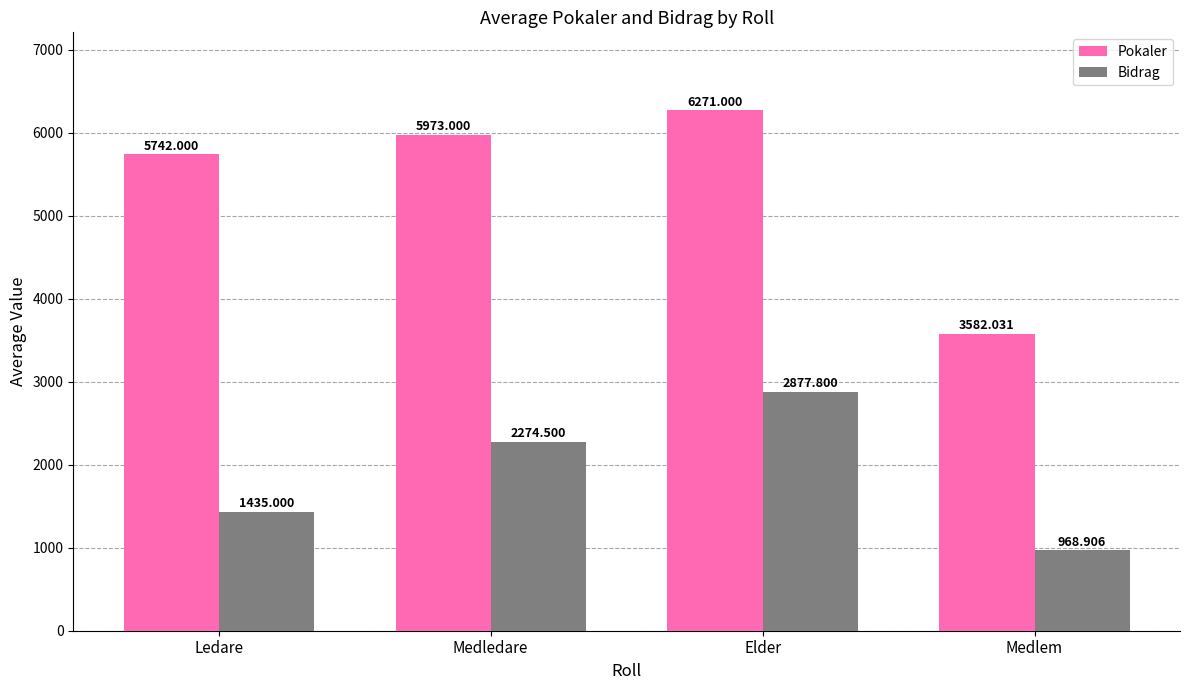

List the series in order of their overall mean, highest first.

Pokaler, Bidrag